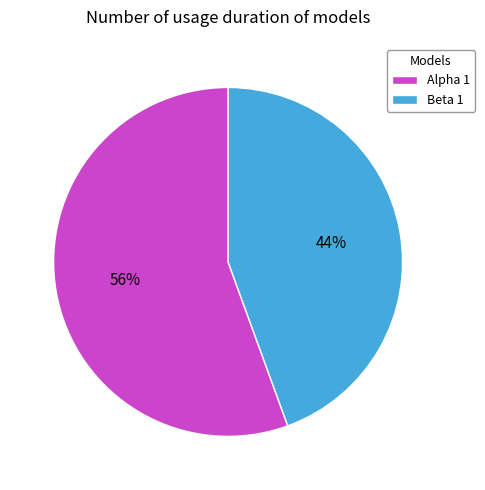

Combined, do Alpha 1 and Beta 1 account for over 50%?

Yes